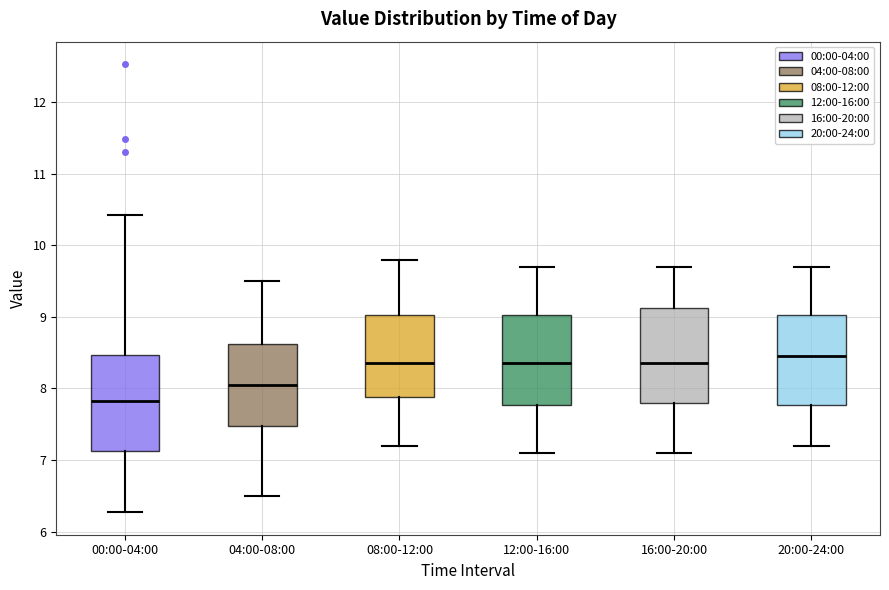

Reading left to right, read every box against the y-axis: the position of its median line, the range the box covers, and the ends of its whiskers. The values are not printed on the chart, so give them approximately, as read against the axis.

00:00-04:00: median 7.8, box 7.1 to 8.5, whiskers 6.3 to 10.4
04:00-08:00: median 8.1, box 7.5 to 8.6, whiskers 6.5 to 9.5
08:00-12:00: median 8.4, box 7.9 to 9.0, whiskers 7.2 to 9.8
12:00-16:00: median 8.4, box 7.8 to 9.0, whiskers 7.1 to 9.7
16:00-20:00: median 8.4, box 7.8 to 9.1, whiskers 7.1 to 9.7
20:00-24:00: median 8.5, box 7.8 to 9.0, whiskers 7.2 to 9.7